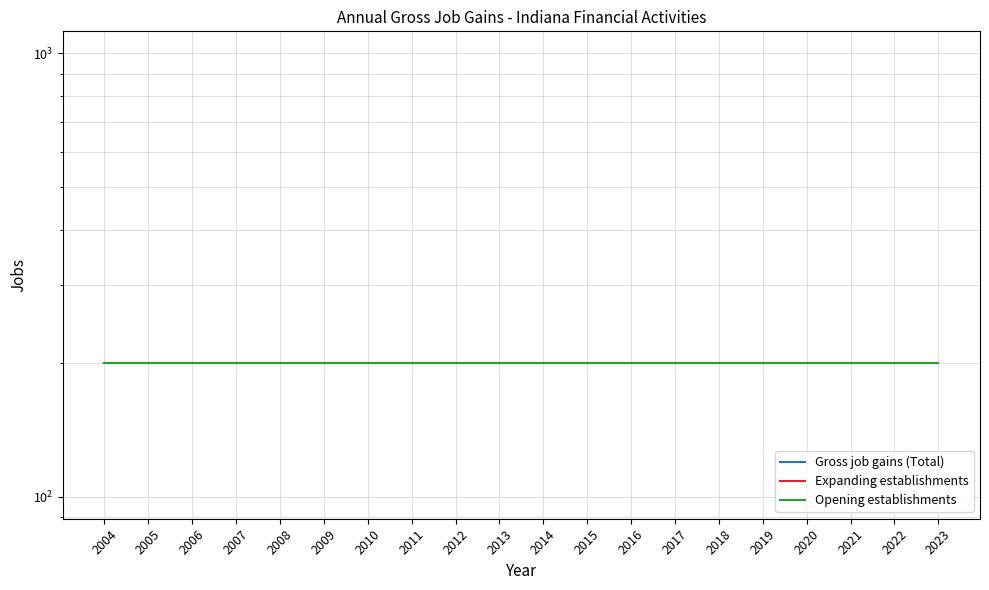

How many data points does each series have?

20